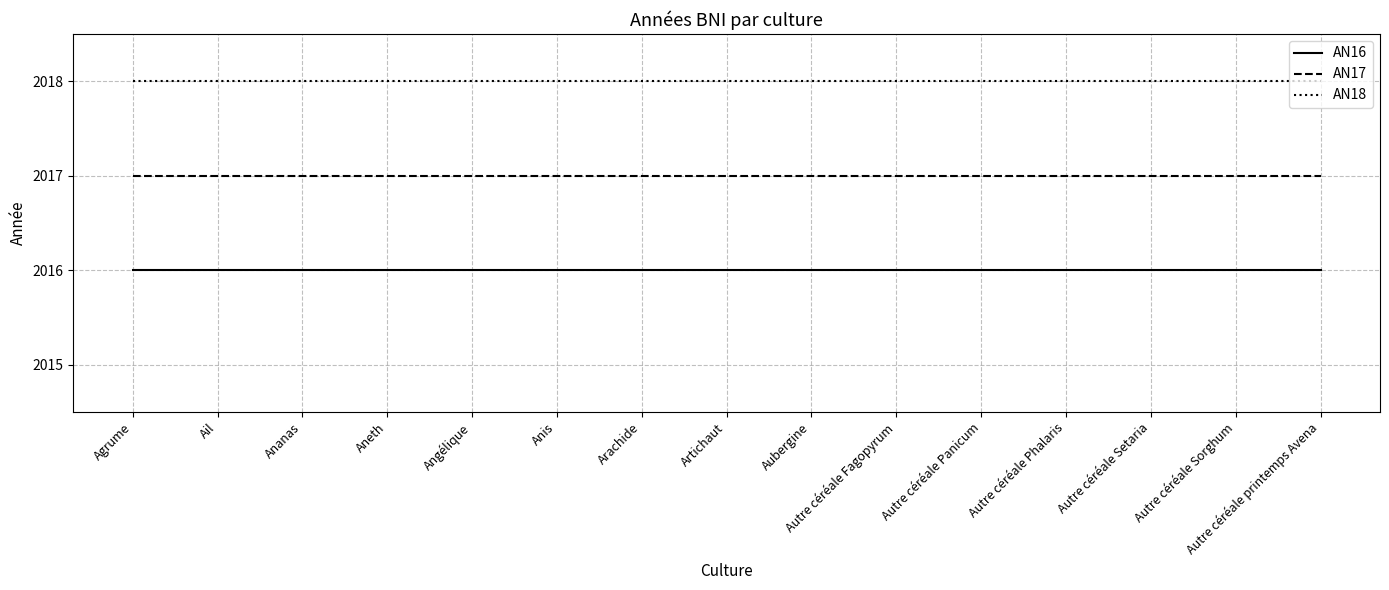

True or false: AN16 and AN18 cross at least once.

False